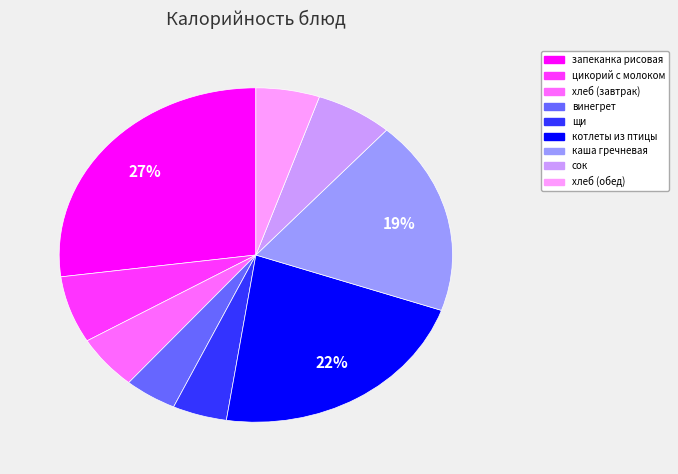

Does any single category account for the majority?

No